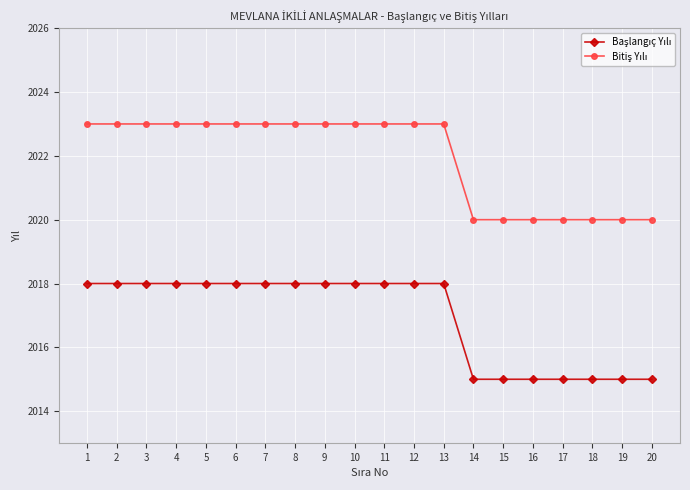

What is the spread (max minus min) of values at 19?

5